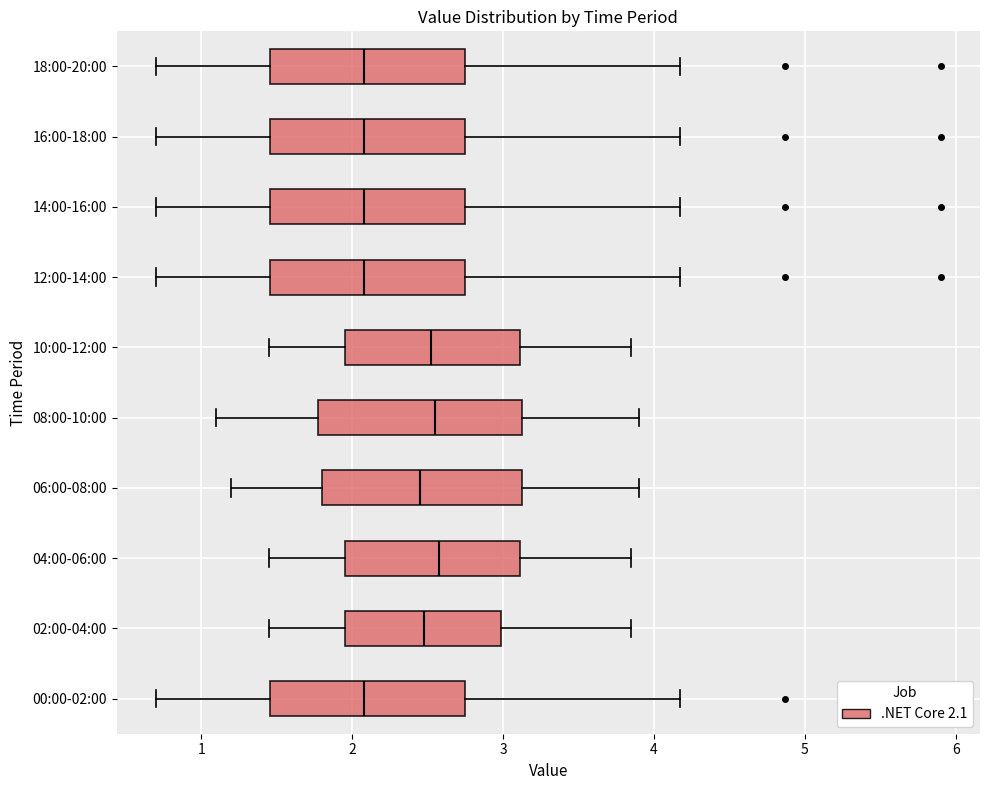

Reading bottom to top, transcribe this box plot: for each box, give where its median line is, the range the box spans, and where its two whiskers end, as read against the x-axis. The values are not printed on the chart, so give them approximately, as read against the axis.

00:00-02:00: median 2.1, box 1.5 to 2.7, whiskers 0.7 to 4.2
02:00-04:00: median 2.5, box 2.0 to 3.0, whiskers 1.5 to 3.9
04:00-06:00: median 2.6, box 2.0 to 3.1, whiskers 1.5 to 3.9
06:00-08:00: median 2.5, box 1.8 to 3.1, whiskers 1.2 to 3.9
08:00-10:00: median 2.6, box 1.8 to 3.1, whiskers 1.1 to 3.9
10:00-12:00: median 2.5, box 2.0 to 3.1, whiskers 1.5 to 3.9
12:00-14:00: median 2.1, box 1.5 to 2.7, whiskers 0.7 to 4.2
14:00-16:00: median 2.1, box 1.5 to 2.7, whiskers 0.7 to 4.2
16:00-18:00: median 2.1, box 1.5 to 2.7, whiskers 0.7 to 4.2
18:00-20:00: median 2.1, box 1.5 to 2.7, whiskers 0.7 to 4.2